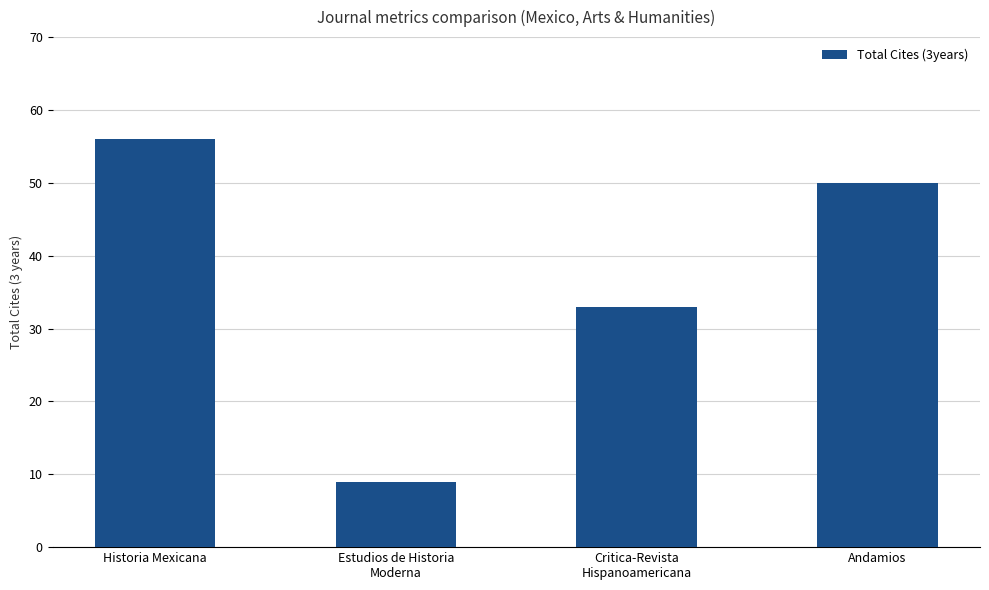

How many bars are there in total?

4